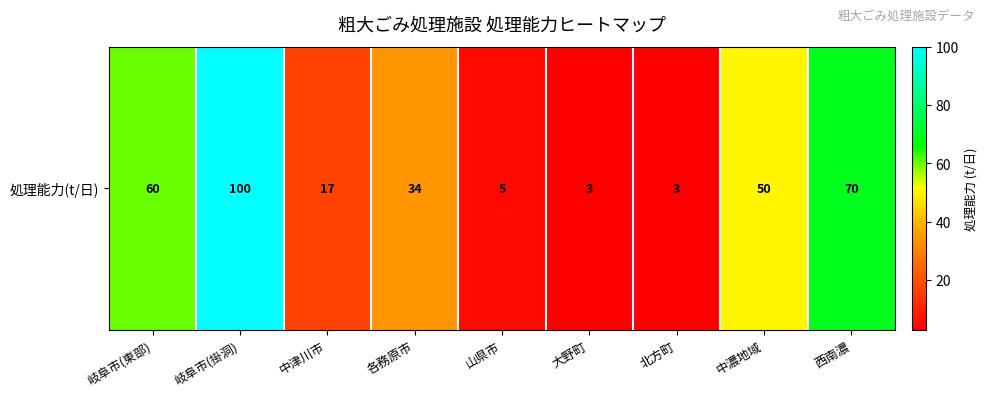

True or false: the data shows 4.3 at 大野町.

False